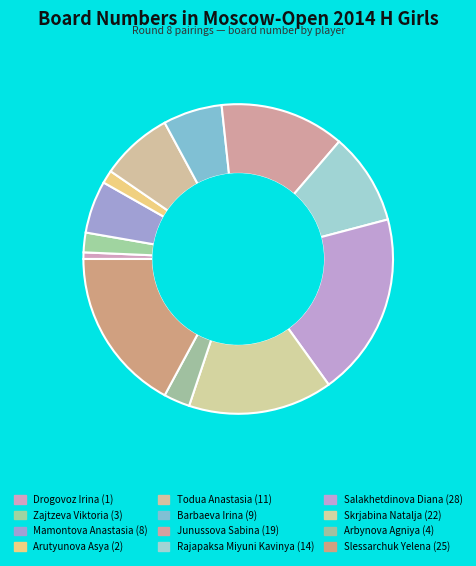

To the nearest percent, what percentage of the pie is Rajapaksa Miyuni Kavinya?

10%